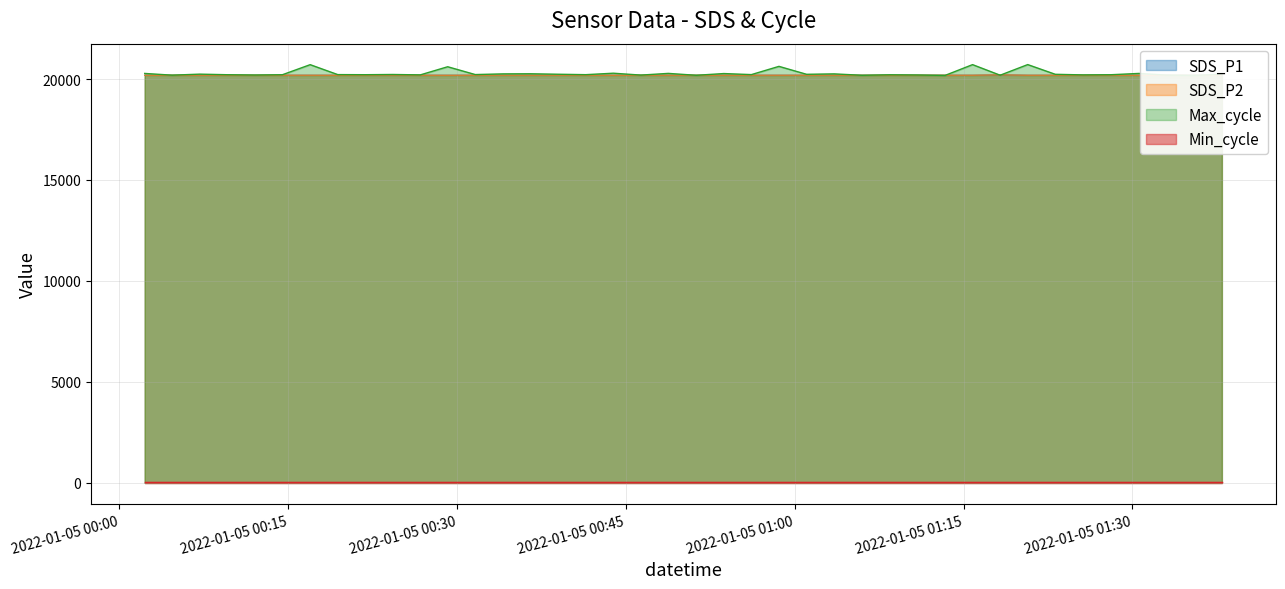

How many data points in SDS_P2 are above 20189?

32